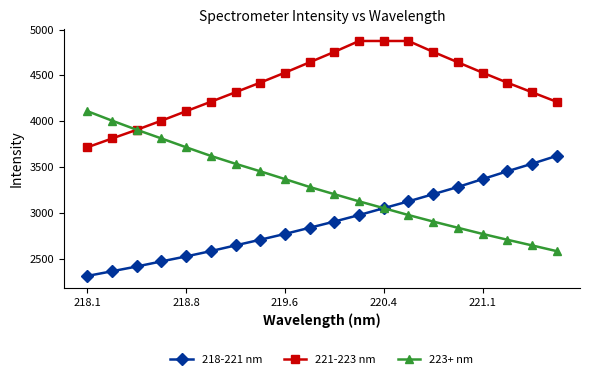

How many lines are shown in the chart?

3